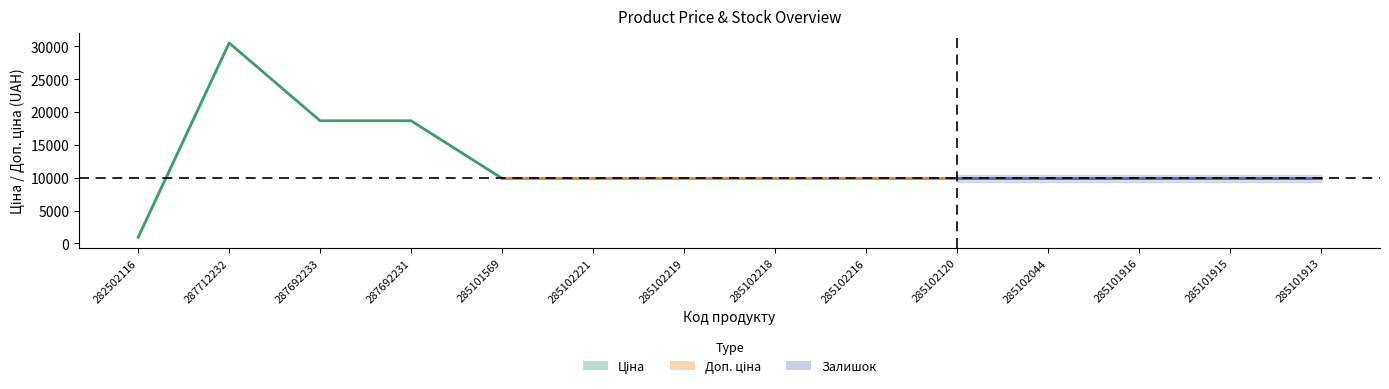

List the labels in order of Ціна value, largest first.

287712232, 287692233, 287692231, 285101569, 285102221, 285102219, 285102218, 285102216, 285102120, 285102044, 285101916, 285101915, 285101913, 282502116